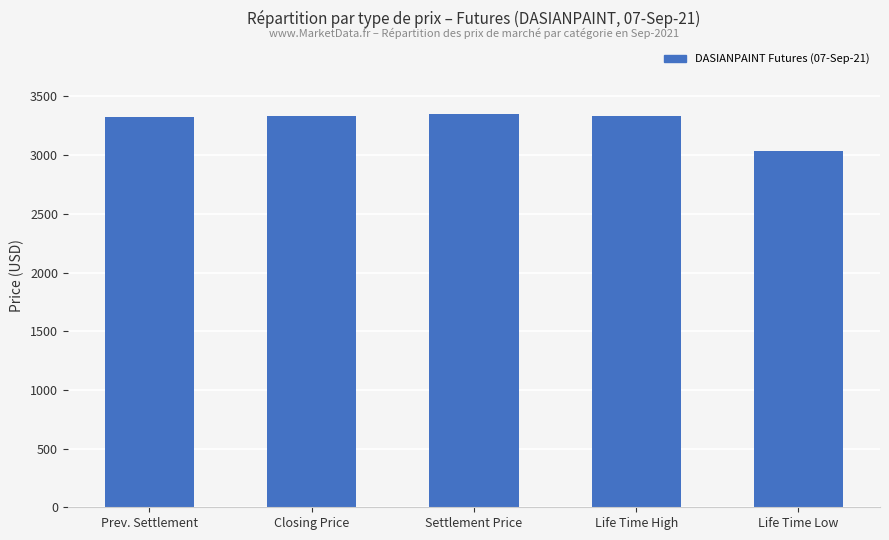

What is the sum of all values?

16388.7